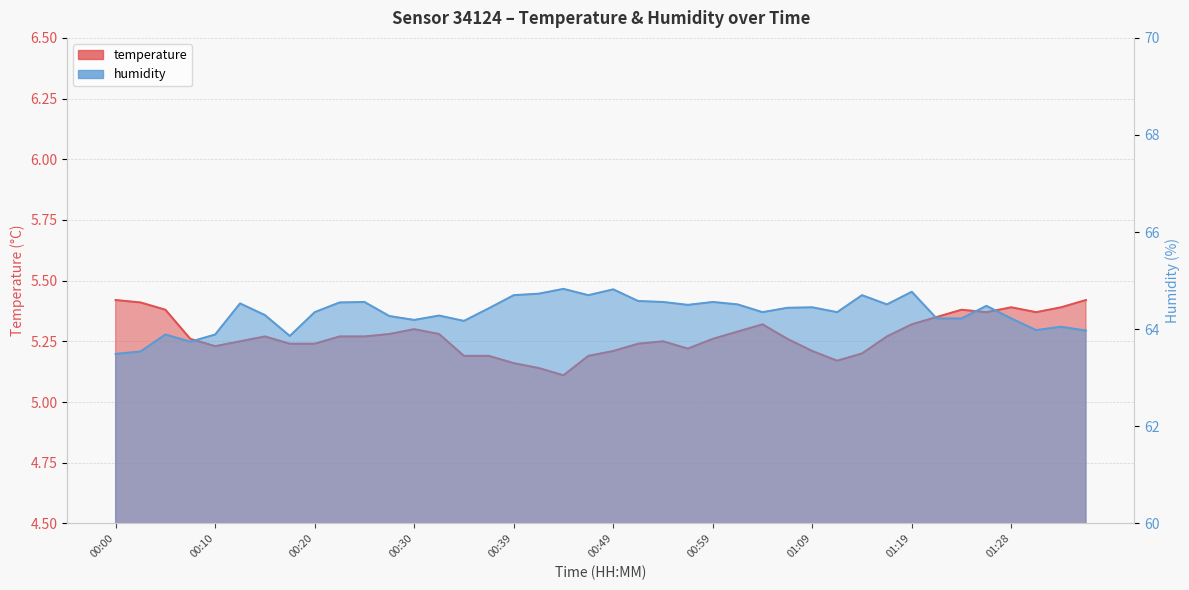

Where is humidity nearest to the value 64?

01:31